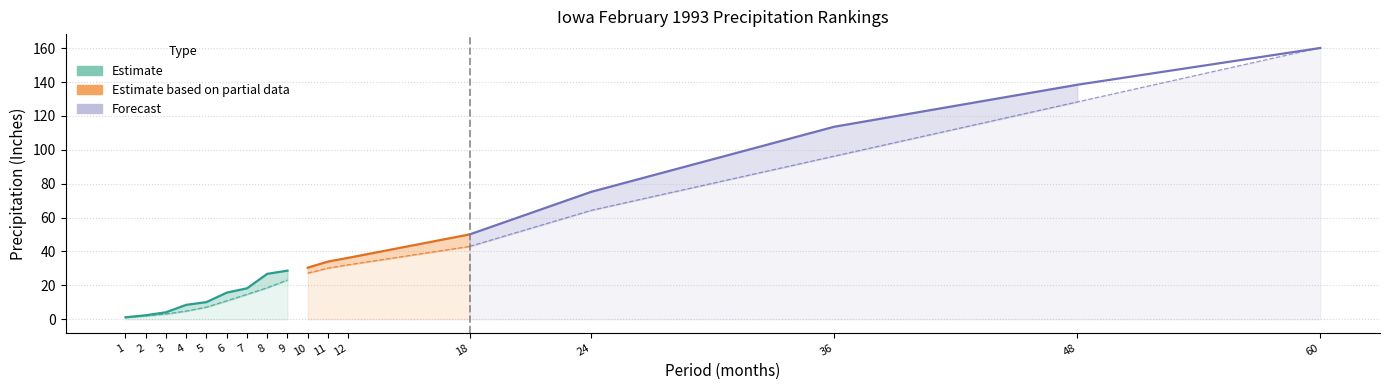

How many distinct data groups are displayed?

3